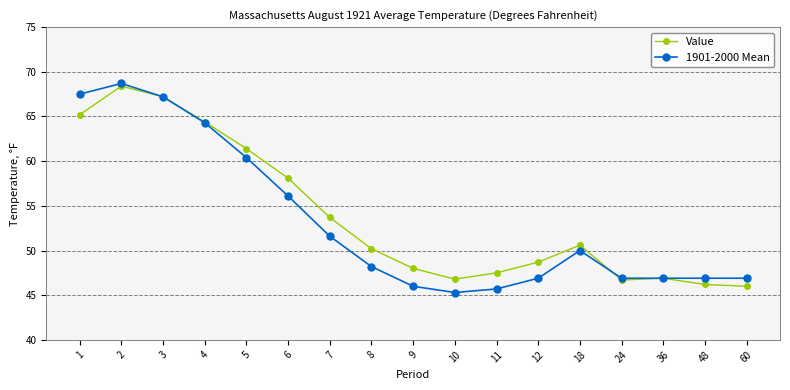

What is the greatest value displayed?

68.7